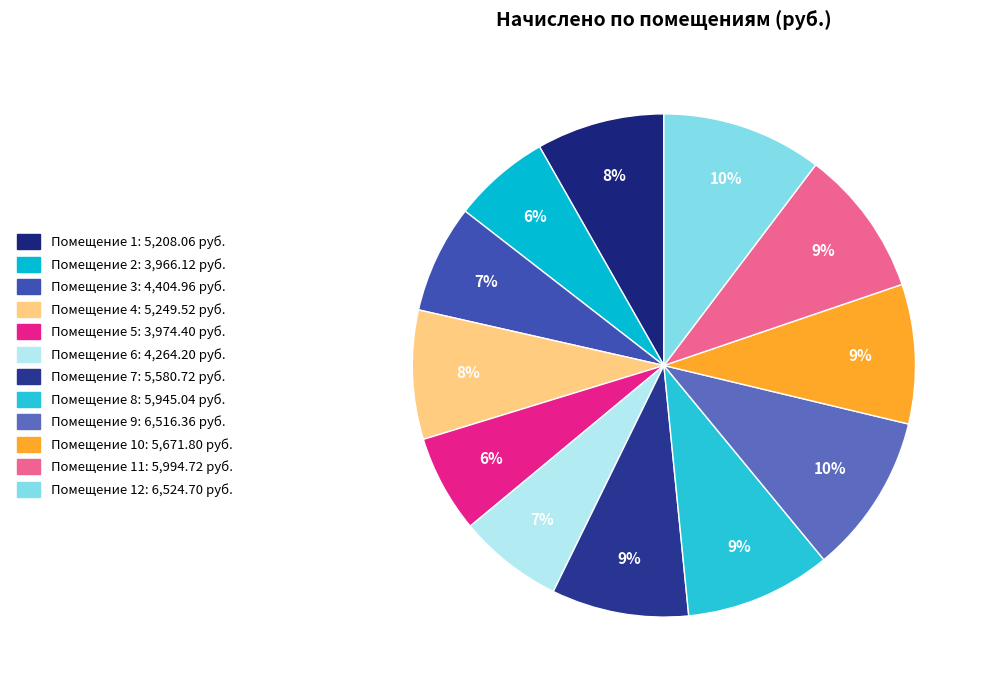

How many slices are in this pie chart?

12